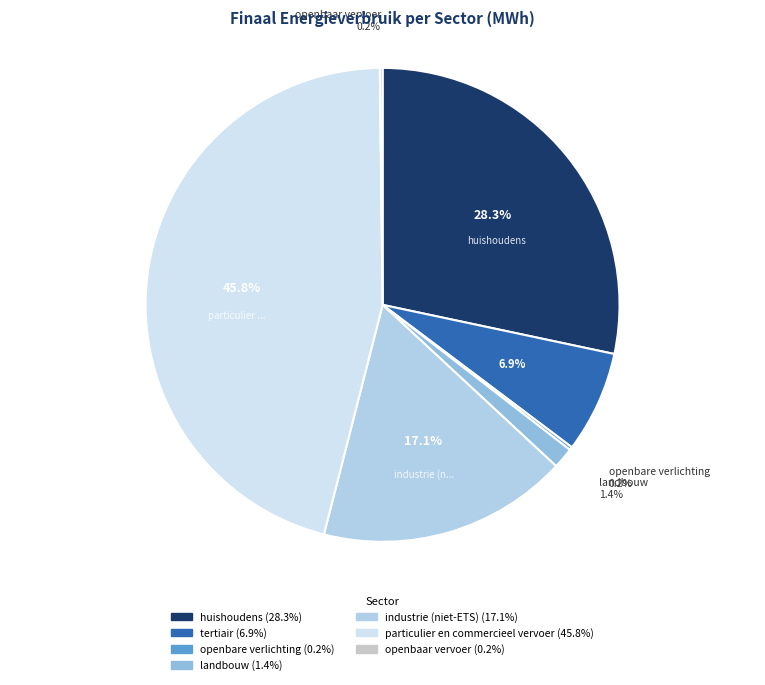

Rank the categories by value from highest to lowest.

particulier en commercieel vervoer, huishoudens, industrie (niet-ETS), tertiair, landbouw, openbare verlichting, openbaar vervoer